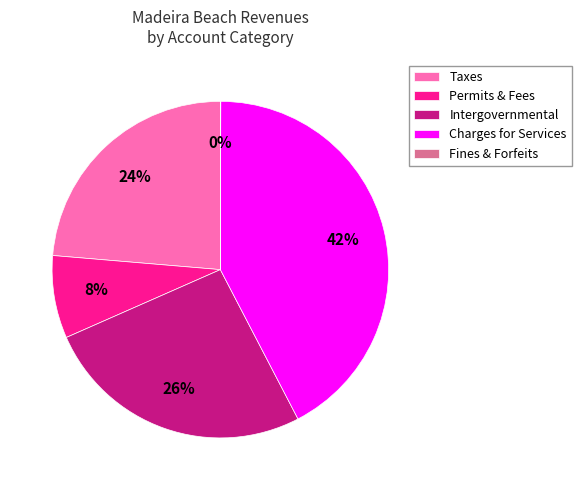

Between Permits & Fees and Charges for Services, which is larger?

Charges for Services